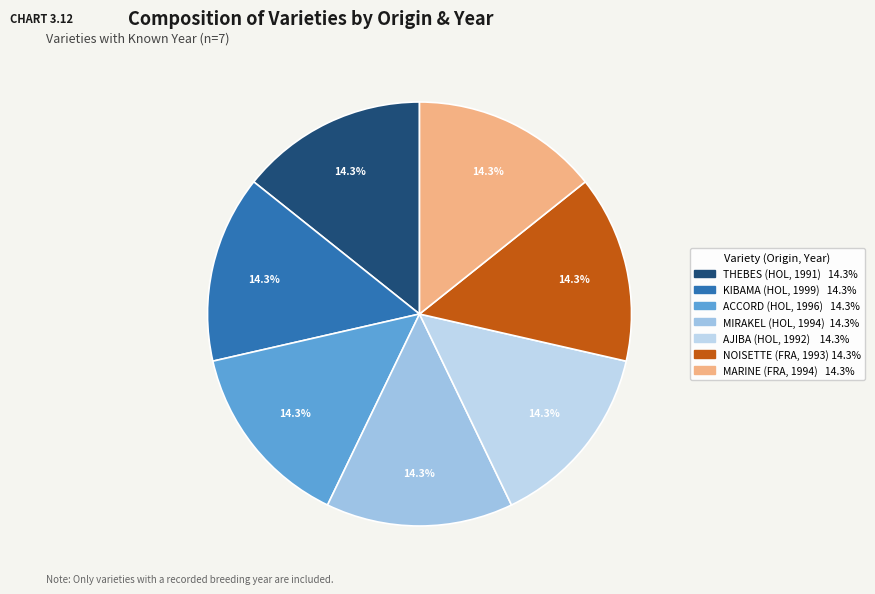

How many slices are in this pie chart?

7